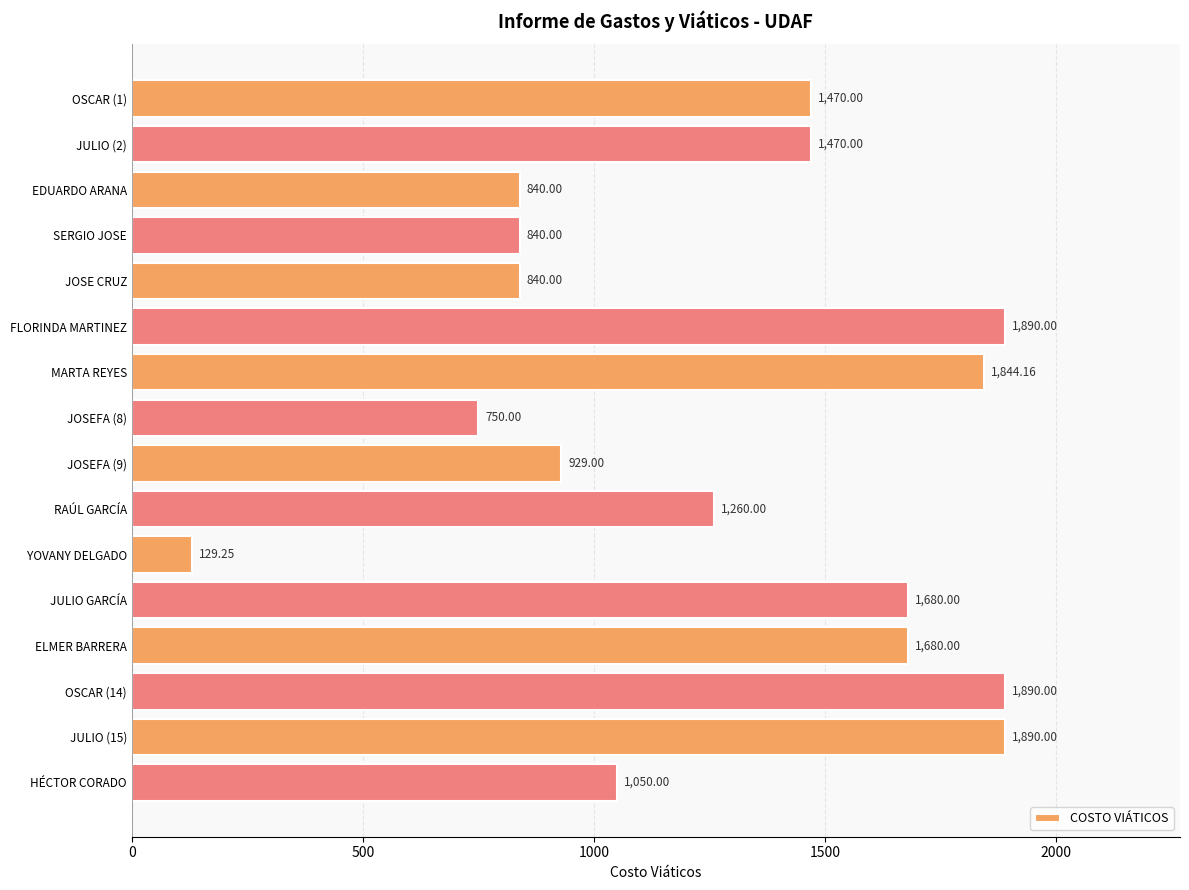

What is the difference between the second highest and second lowest values?

1140.0